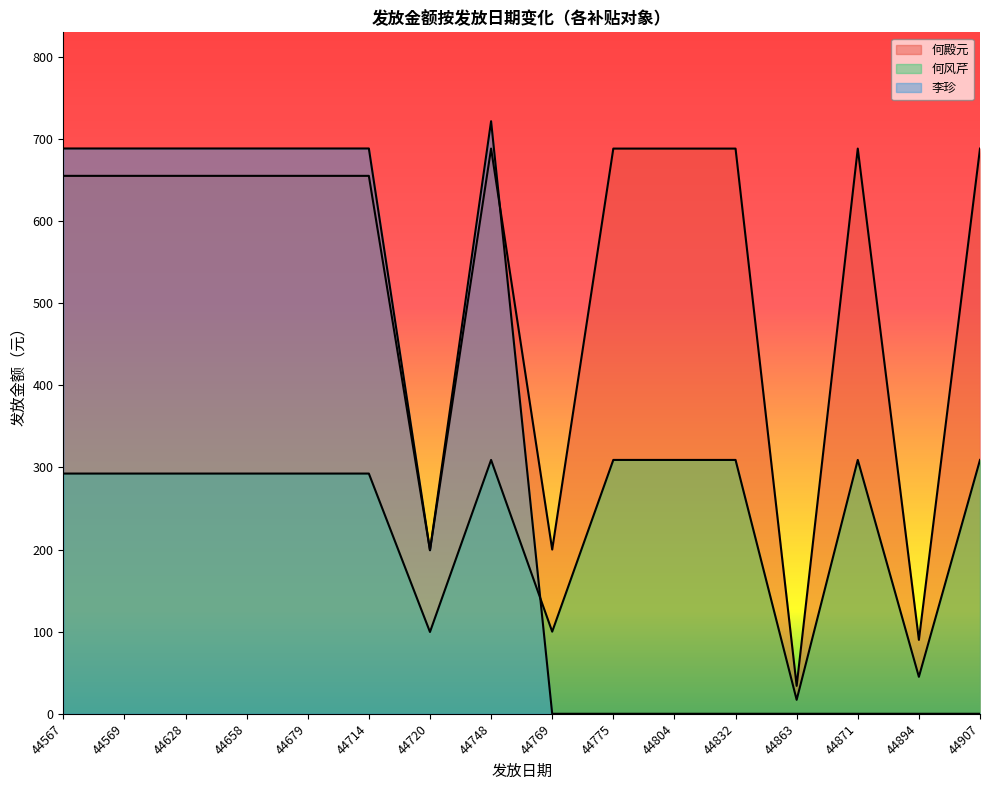

What is the sum of the 李珍 values at 44720 and 44863?

199.2